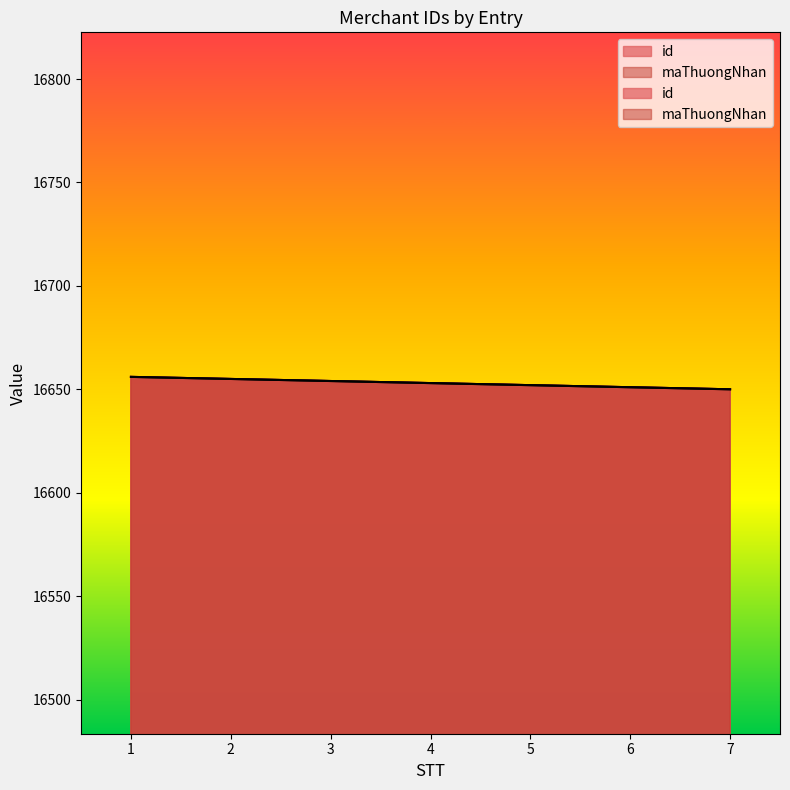

Does the chart display data point markers on the line(s)?

No